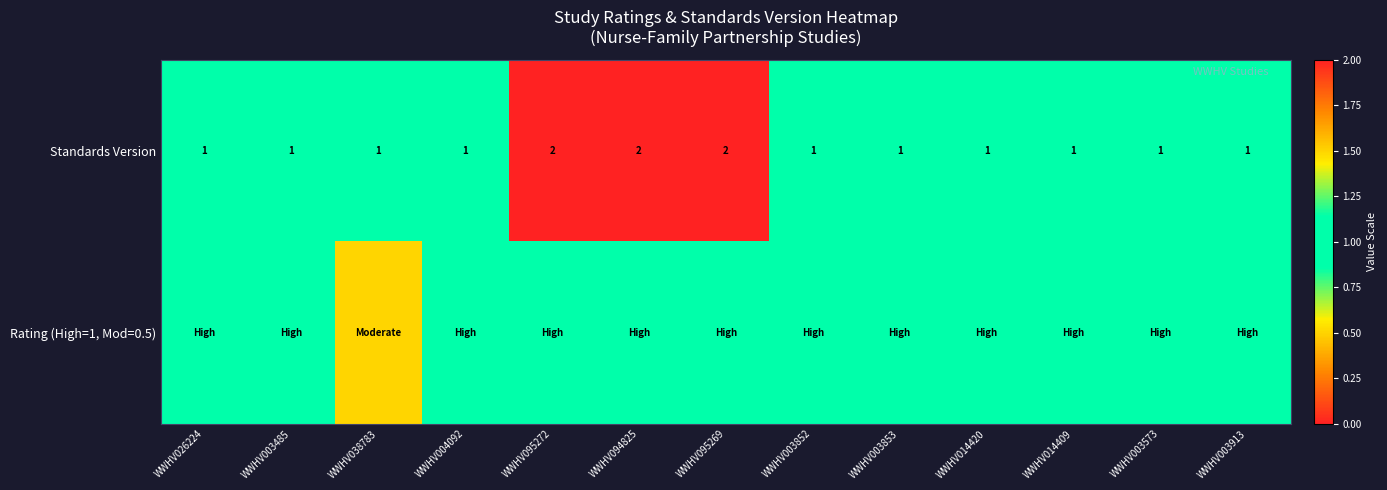

What is the approximate value of Standards Version at WWHV095272?

2.0